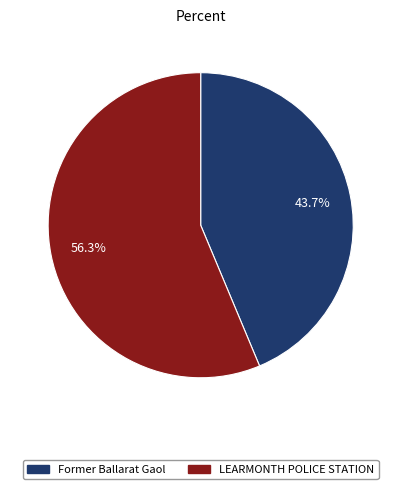

Count the number of slices in the pie.

2